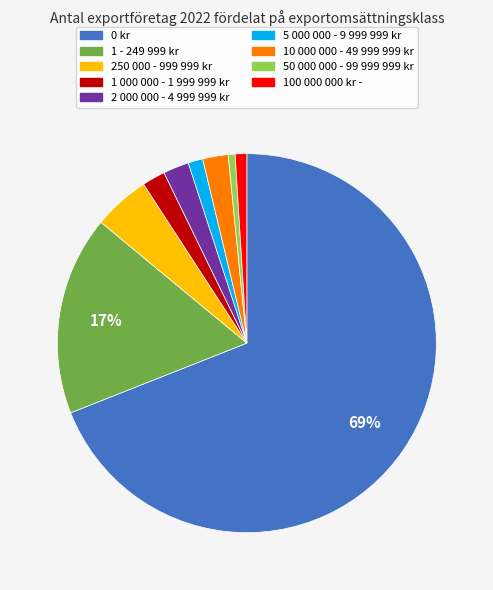

Which category has the biggest portion of the pie?

0 kr